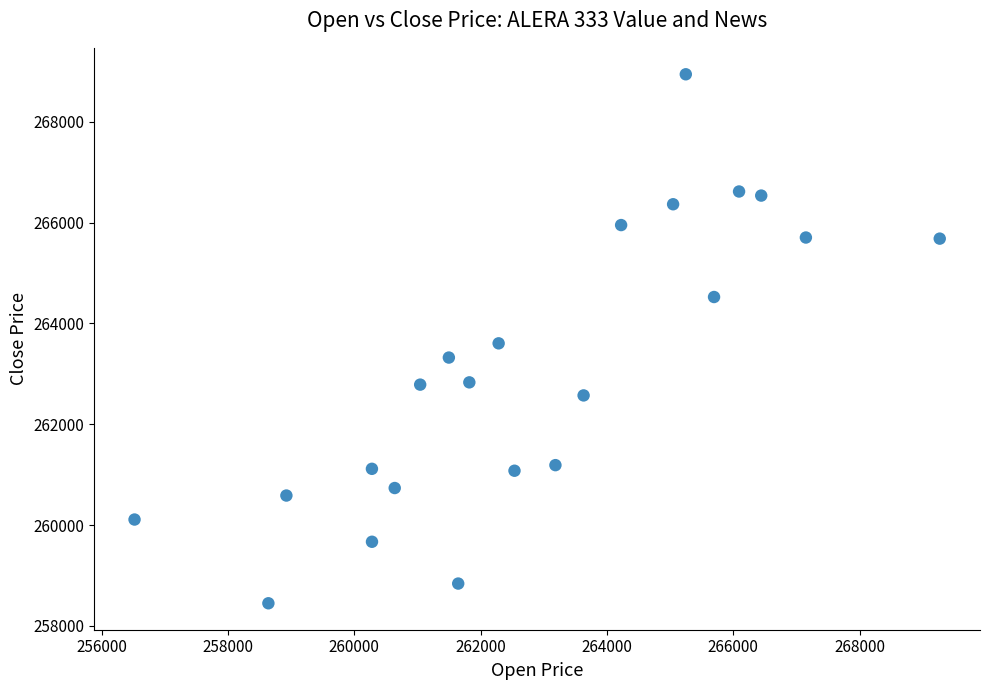

What is the range of Y values (max minus min)?

10493